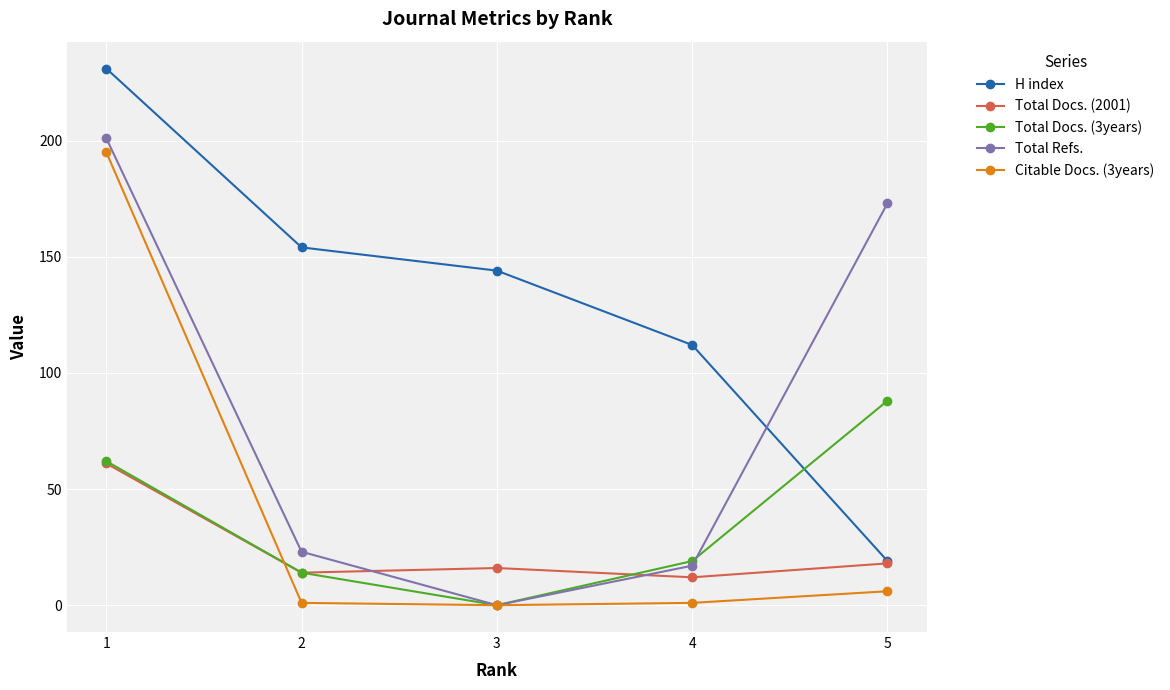

Which series has the largest total across all categories?

H index